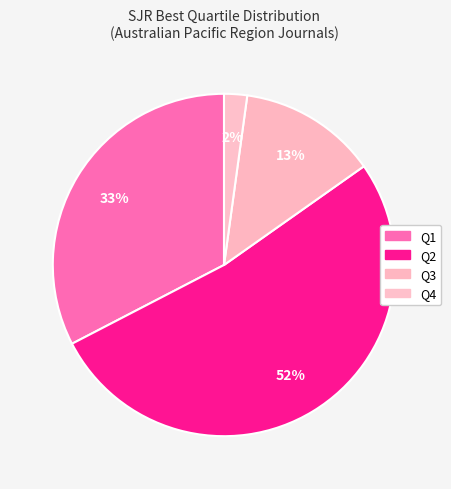

Which slice is the largest?

Q2